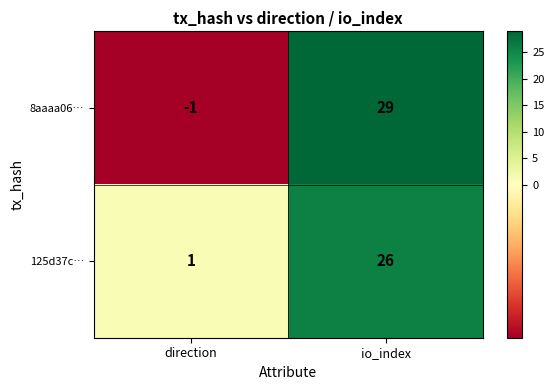

Which category has the highest value in the 8aaaa06… series?

io_index